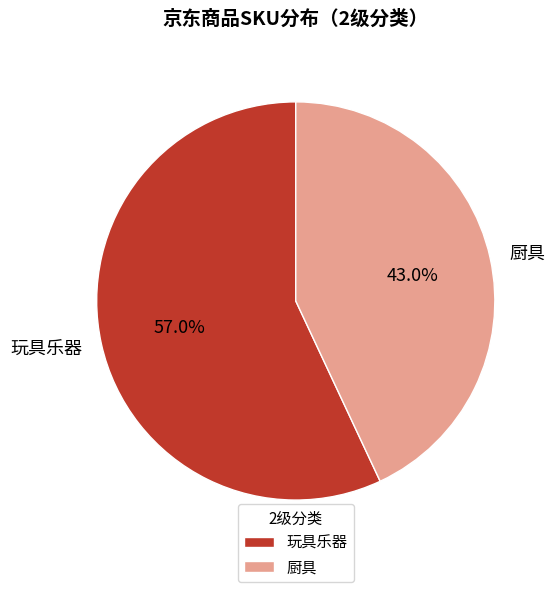

To the nearest percent, what percentage of the pie is 玩具乐器?

57%